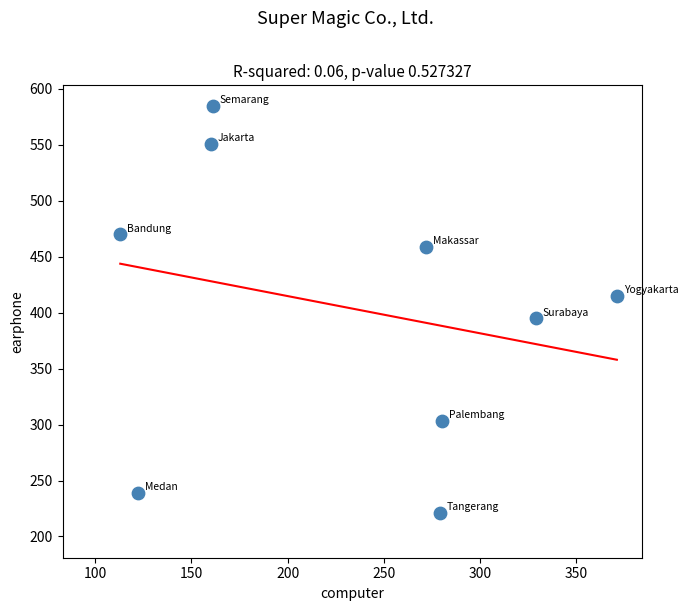

What is the range of Y values (max minus min)?

364